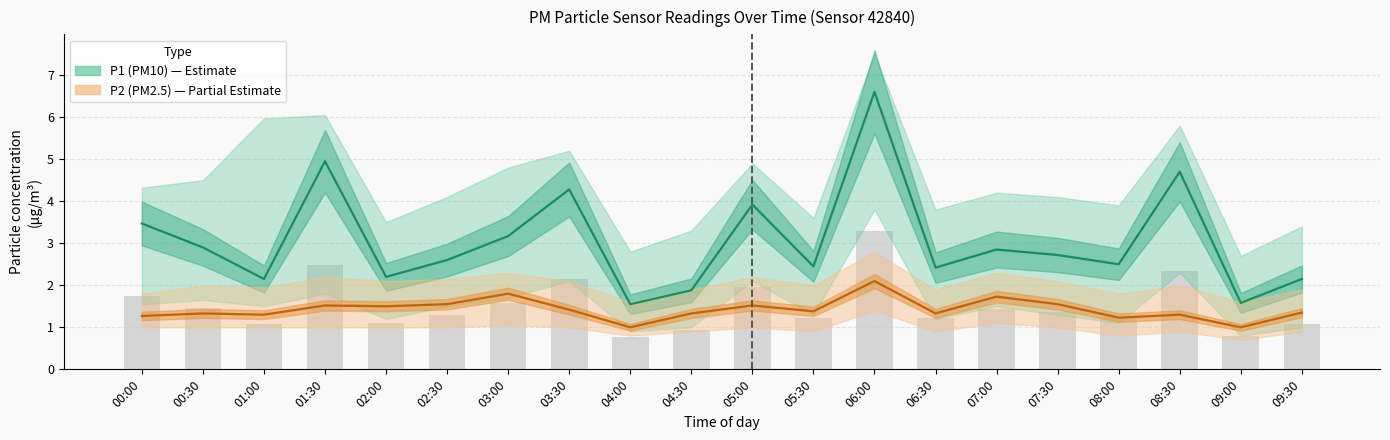

How many values in the P1 (PM10) series are below 2?

3